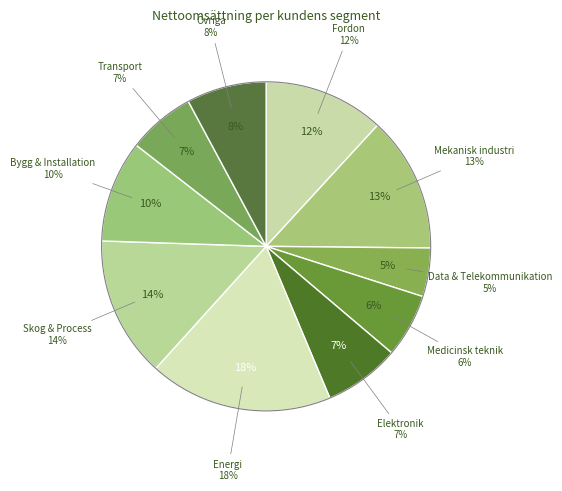

Does any single category account for the majority?

No